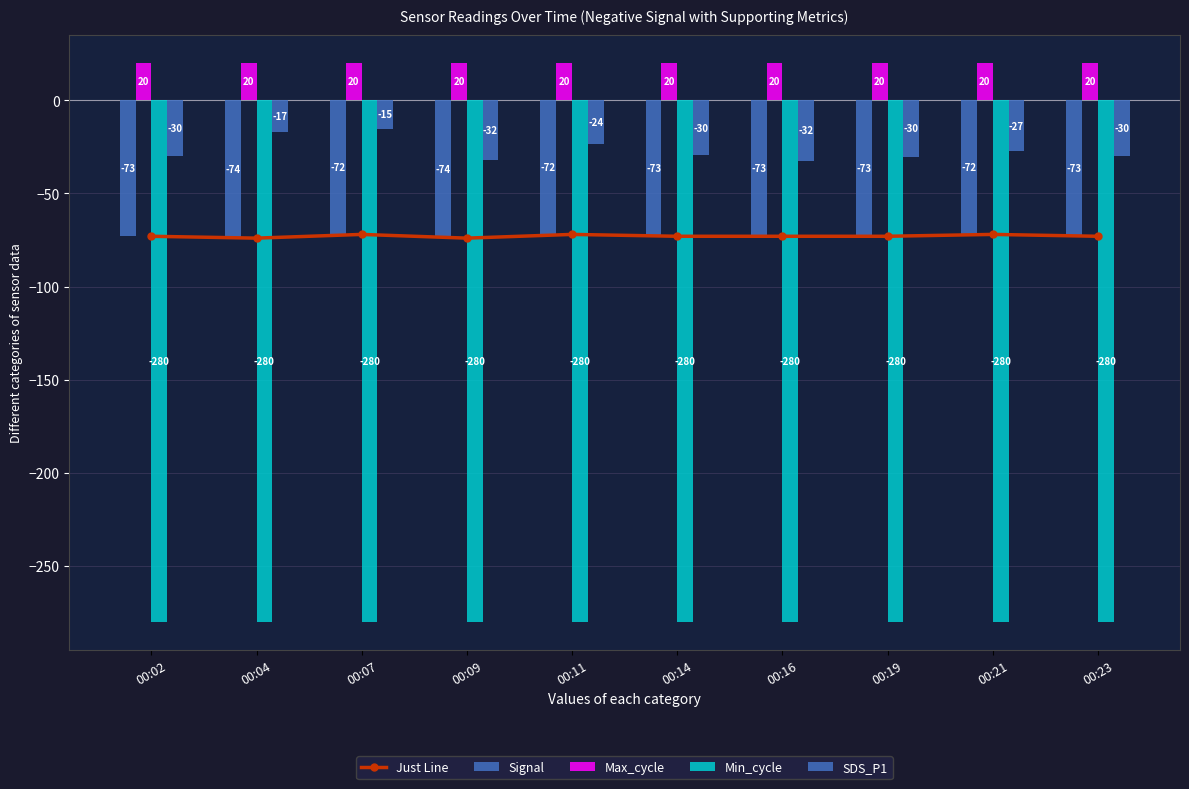

Is it true that Max_cycle equals 27.7 at 00:23?

False